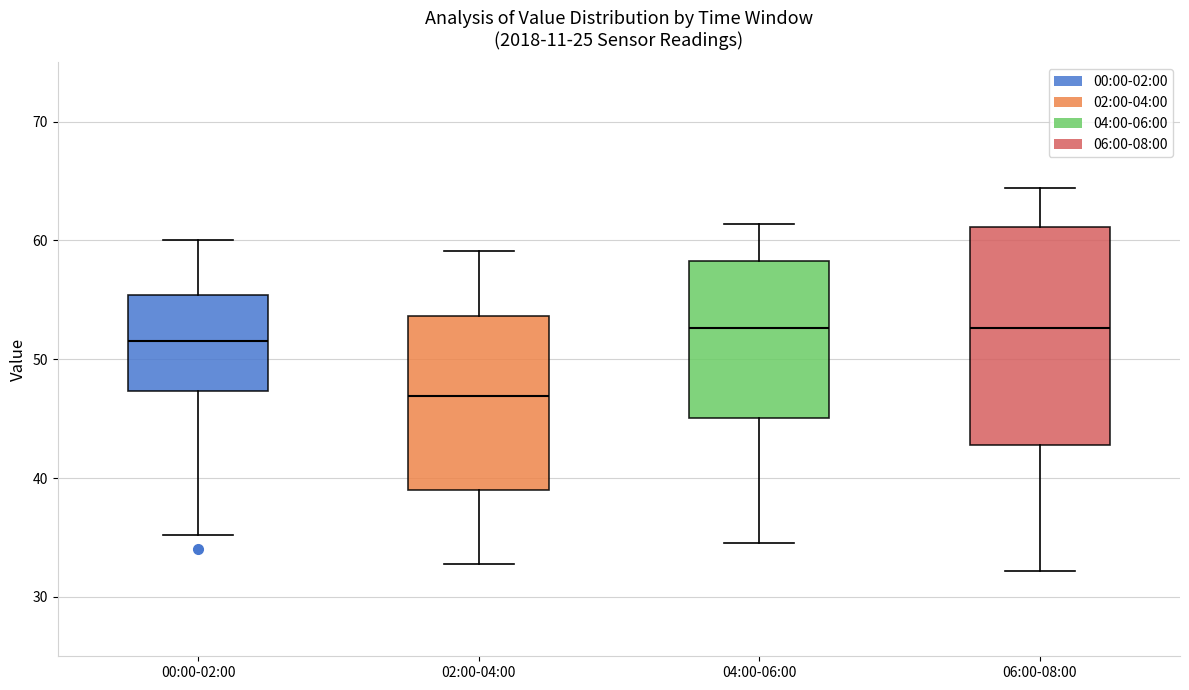

Reading left to right, transcribe this box plot: for each box, give where its median line is, the range the box spans, and where its two whiskers end, as read against the y-axis. The values are not printed on the chart, so give them approximately, as read against the axis.

00:00-02:00: median 52, box 47 to 55, whiskers 35 to 60
02:00-04:00: median 47, box 39 to 54, whiskers 33 to 59
04:00-06:00: median 53, box 45 to 58, whiskers 35 to 61
06:00-08:00: median 53, box 43 to 61, whiskers 32 to 64